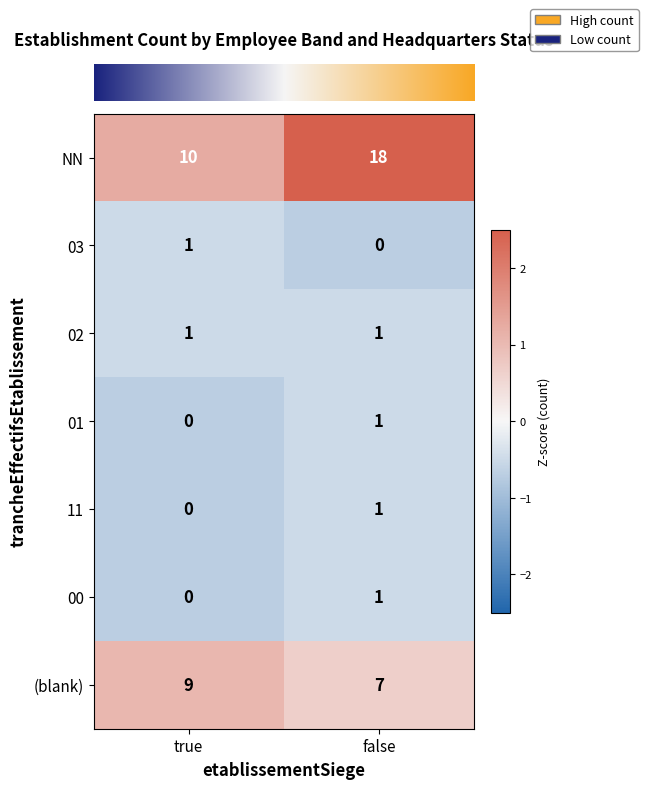

Rank the categories by 03 value from lowest to highest.

false, true